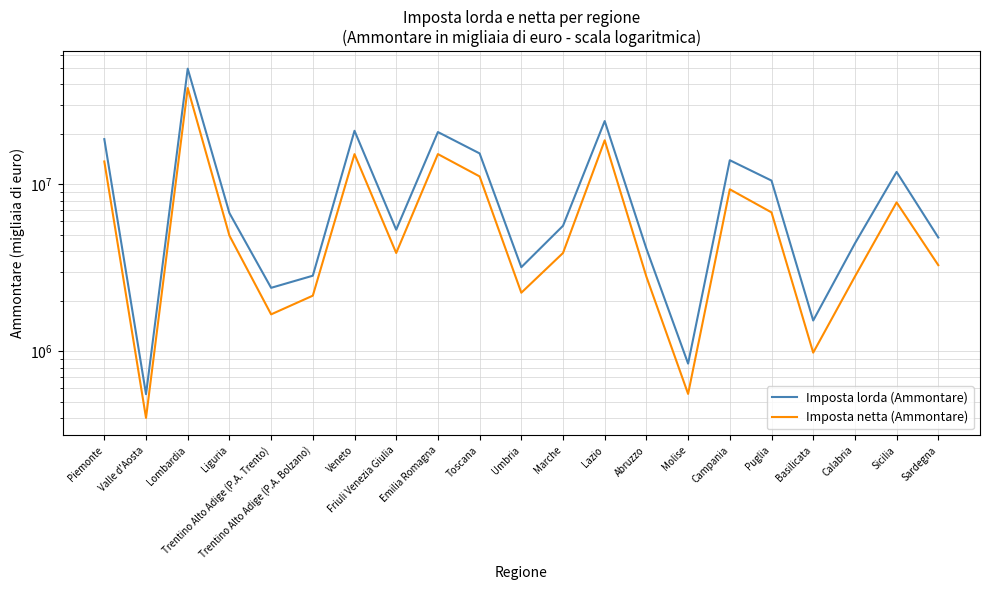

The value of Imposta netta (Ammontare) at Calabria is 2806260. True or false?

True